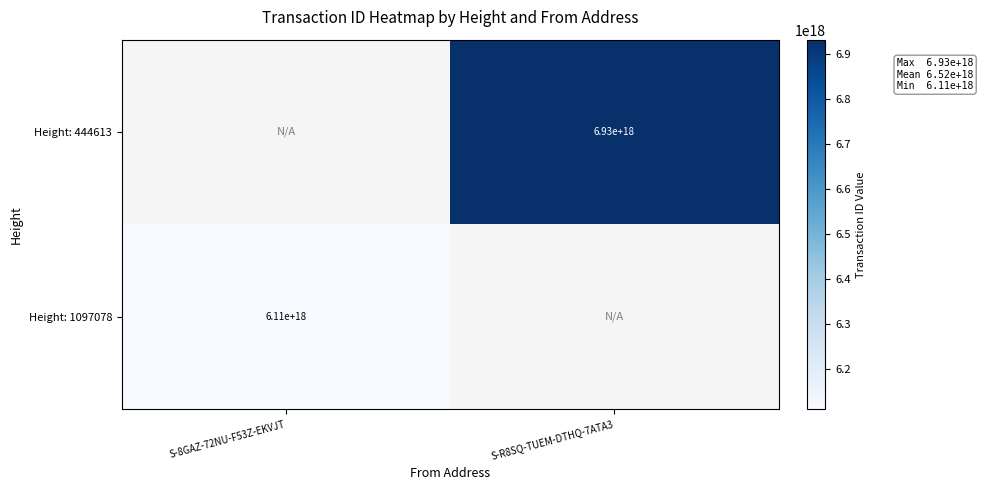

True or false: Height: 1097078 has a value of 3368271609138076160 at S-8GAZ-72NU-F53Z-EKVJT.

False